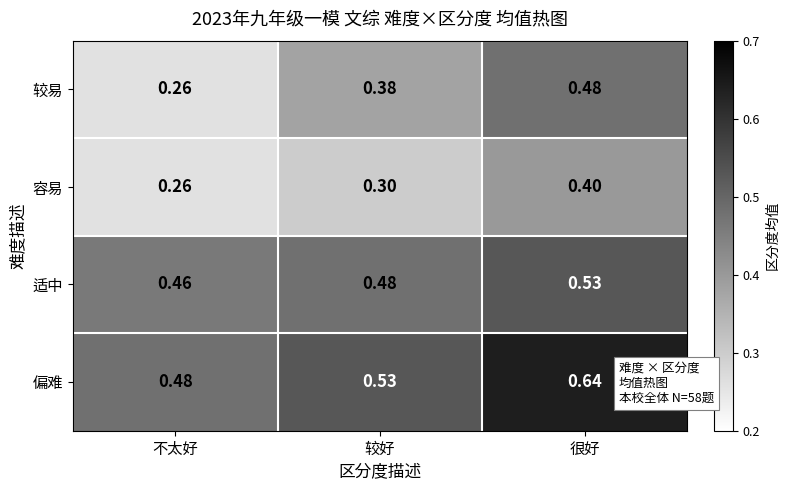

Rank the series at 较好 from lowest to highest value.

容易, 较易, 适中, 偏难